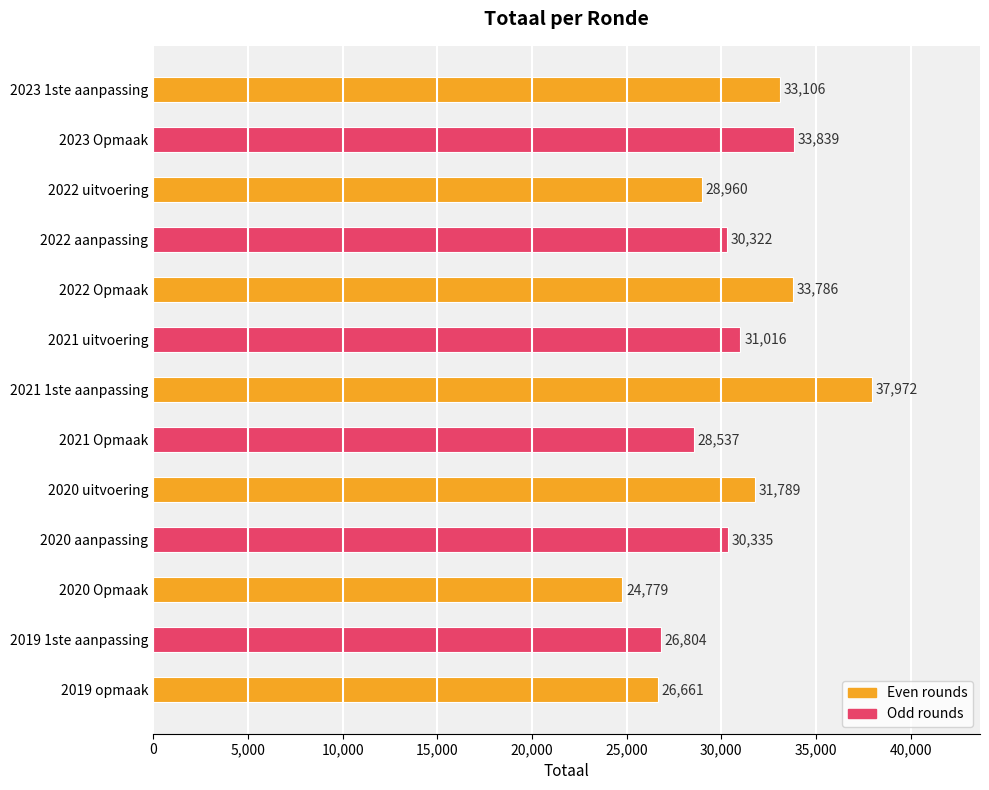

How many distinct data groups are displayed?

1